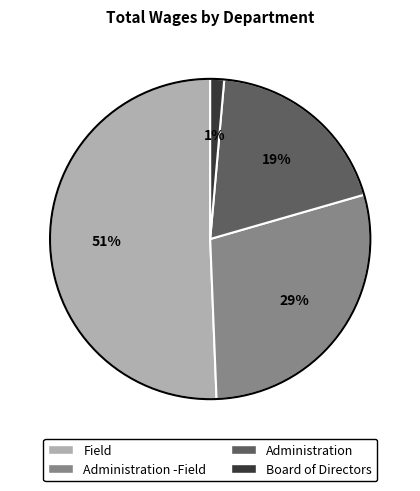

Does any single category account for the majority?

Yes